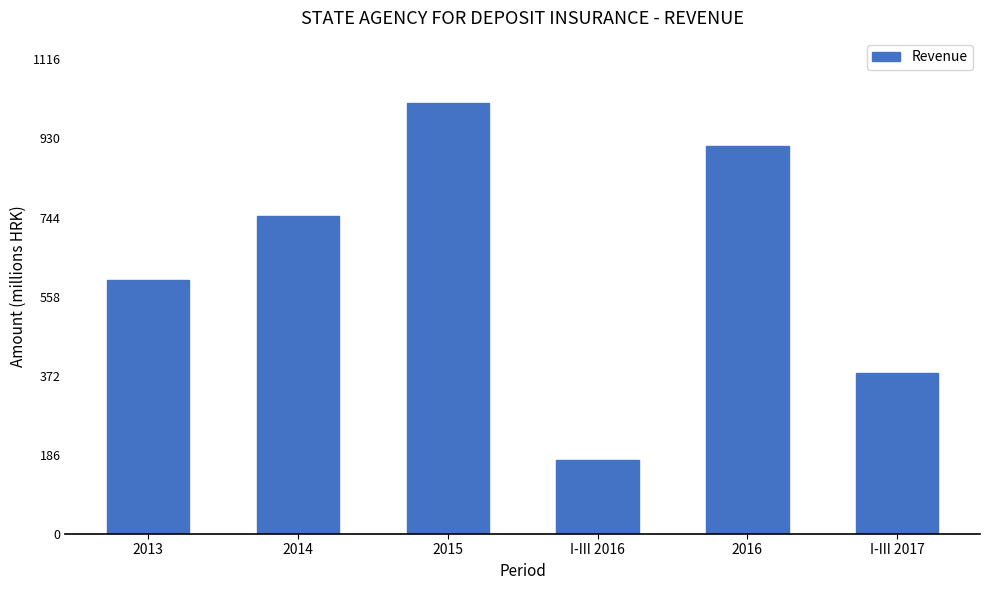

True or false: the data shows 516805 at 2015.

False